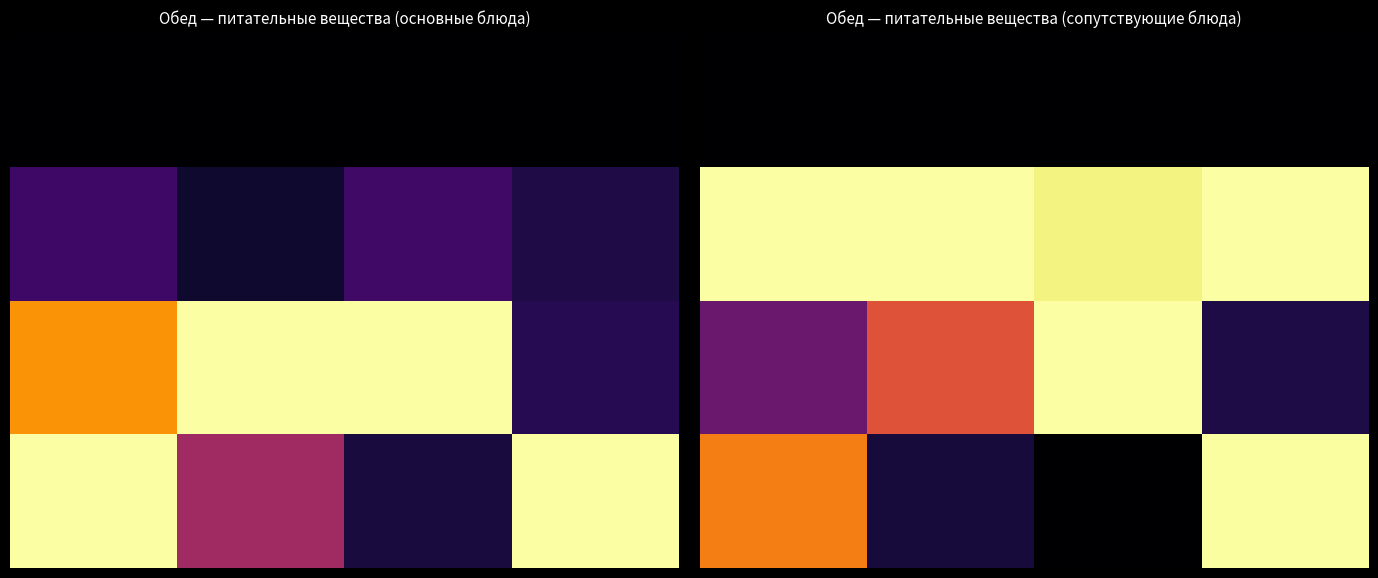

How many data points does each series have?

20